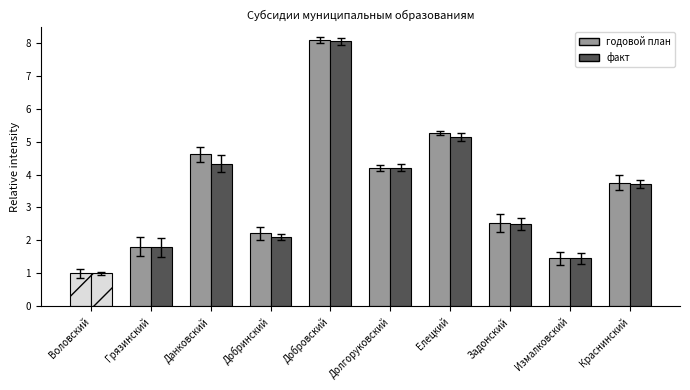

Which series has the largest range (max minus min)?

годовой план